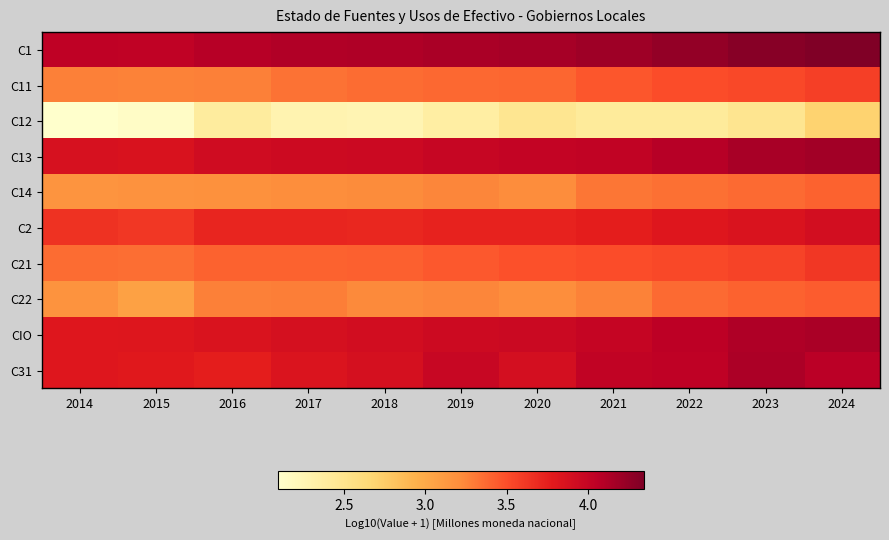

Reading left to right, list all the values displayed in this chart.

C1: 2014=4.0	2015=4.0	2016=4.1	2017=4.1	2018=4.1	2019=4.1	2020=4.2	2021=4.2	2022=4.3	2023=4.3	2024=4.3
C11: 2014=3.3	2015=3.3	2016=3.3	2017=3.3	2018=3.4	2019=3.4	2020=3.4	2021=3.5	2022=3.5	2023=3.5	2024=3.6
C12: 2014=2.1	2015=2.1	2016=2.4	2017=2.3	2018=2.3	2019=2.4	2020=2.5	2021=2.4	2022=2.4	2023=2.5	2024=2.7
C13: 2014=3.9	2015=3.9	2016=3.9	2017=3.9	2018=4.0	2019=4.0	2020=4.0	2021=4.0	2022=4.1	2023=4.2	2024=4.2
C14: 2014=3.2	2015=3.2	2016=3.2	2017=3.2	2018=3.2	2019=3.3	2020=3.2	2021=3.3	2022=3.3	2023=3.4	2024=3.4
C2: 2014=3.6	2015=3.6	2016=3.7	2017=3.7	2018=3.7	2019=3.7	2020=3.7	2021=3.8	2022=3.8	2023=3.8	2024=3.9
C21: 2014=3.4	2015=3.4	2016=3.4	2017=3.4	2018=3.4	2019=3.4	2020=3.5	2021=3.5	2022=3.5	2023=3.6	2024=3.6
C22: 2014=3.2	2015=3.1	2016=3.3	2017=3.3	2018=3.2	2019=3.3	2020=3.2	2021=3.3	2022=3.4	2023=3.4	2024=3.4
CIO: 2014=3.8	2015=3.8	2016=3.8	2017=3.9	2018=3.9	2019=3.9	2020=4.0	2021=4.0	2022=4.1	2023=4.1	2024=4.1
C31: 2014=3.8	2015=3.8	2016=3.8	2017=3.8	2018=3.9	2019=4.0	2020=3.9	2021=4.0	2022=4.0	2023=4.1	2024=4.1